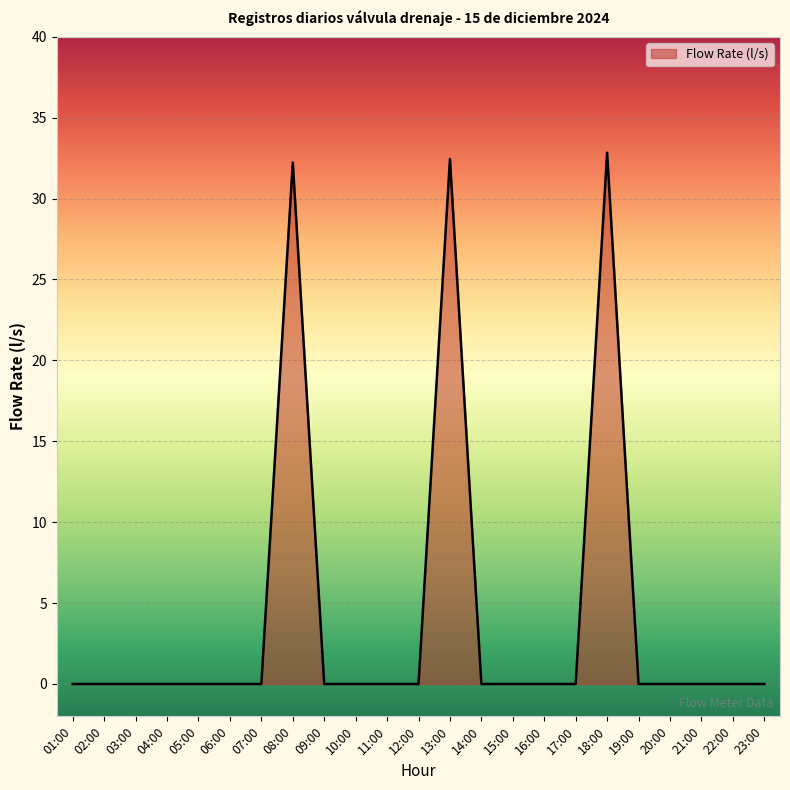

What is the difference between the maximum and minimum values?

32.8